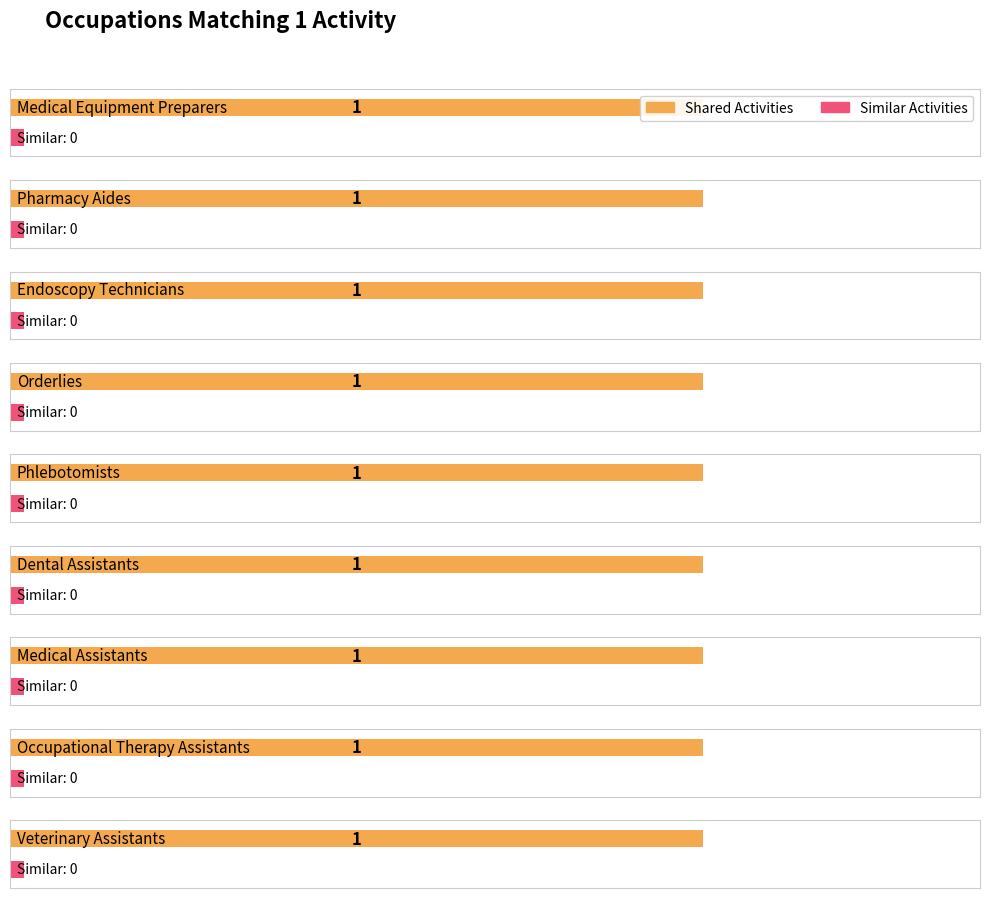

Which category has the lowest value in the Similar Activities series?

Medical Equipment Preparers